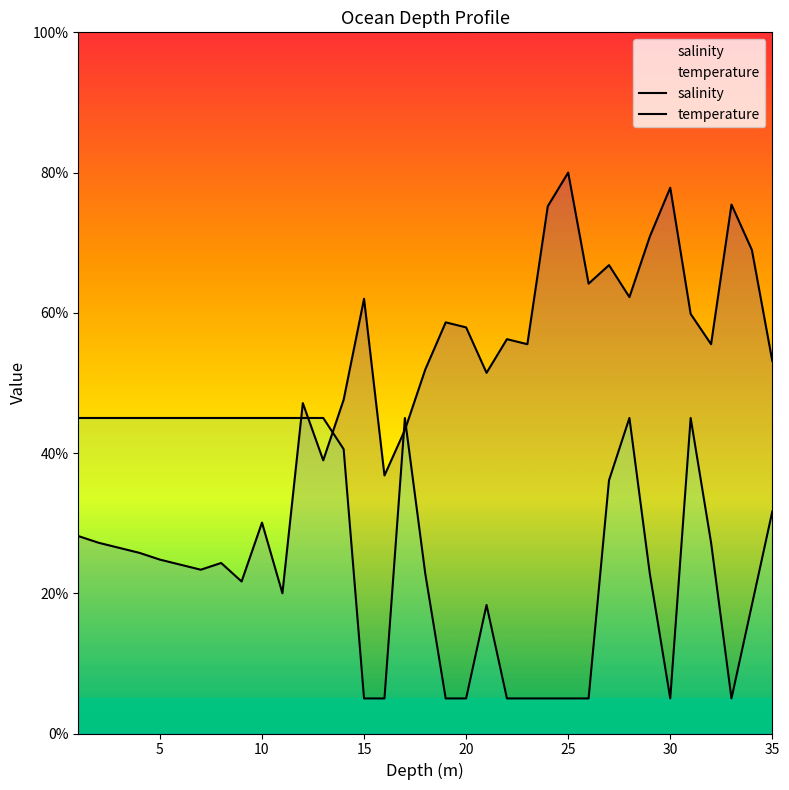

How many lines are shown in the chart?

2